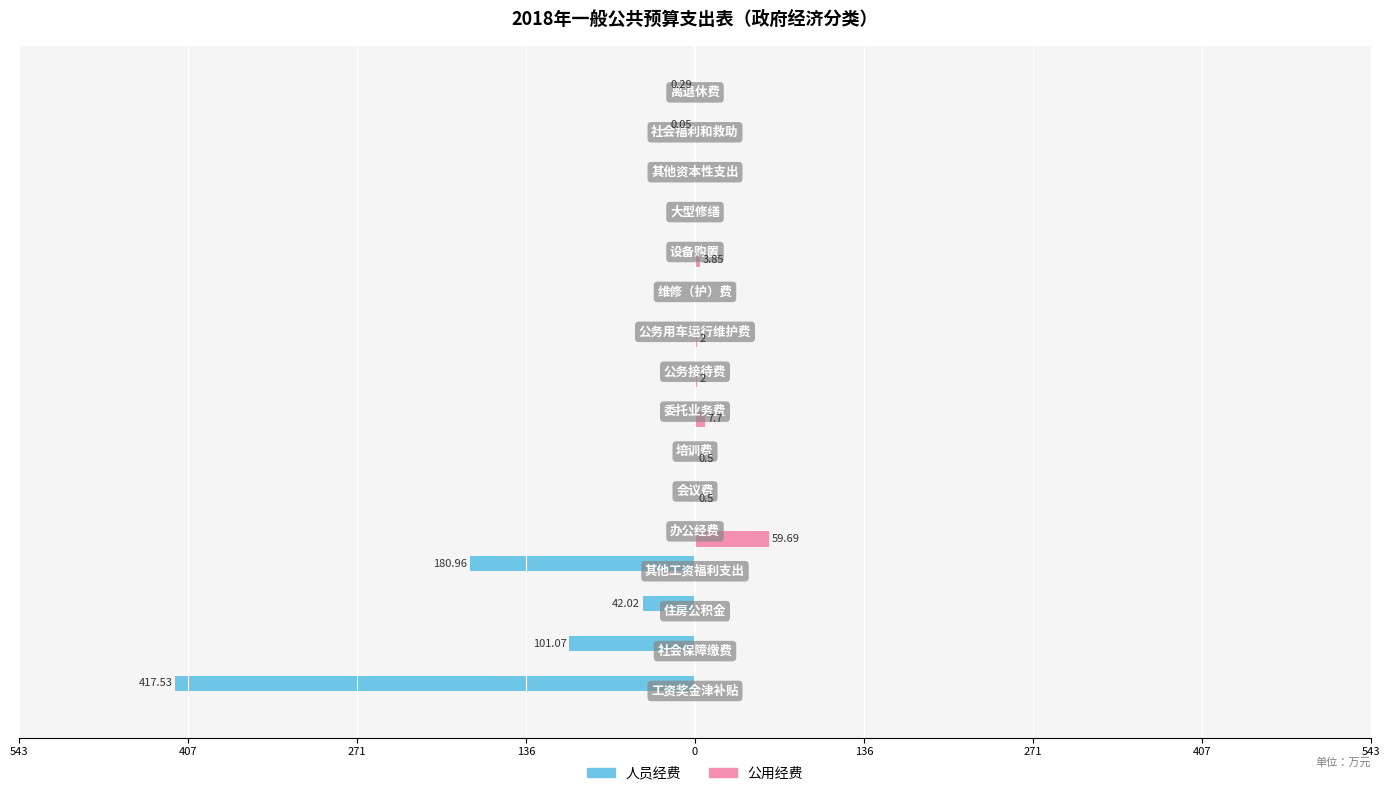

What are all the series names shown in the legend?

人员经费, 公用经费